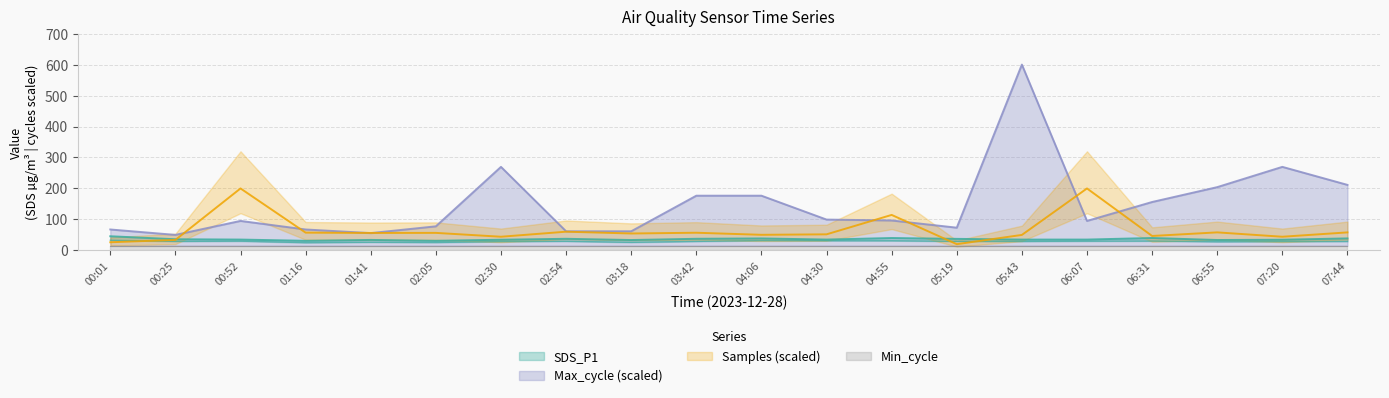

Is it true that Max_cycle equals 176.6 at 04:06?

True